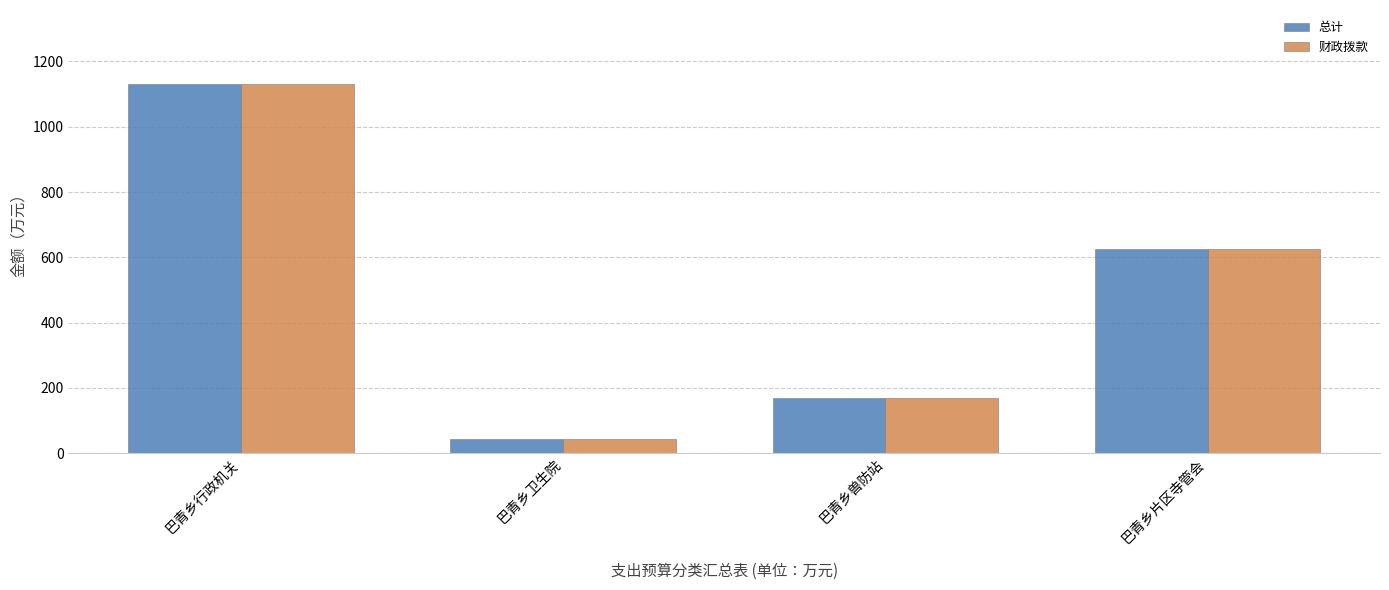

The value of 财政拨款 at 巴青乡片区寺管会 is 1083.9. True or false?

False